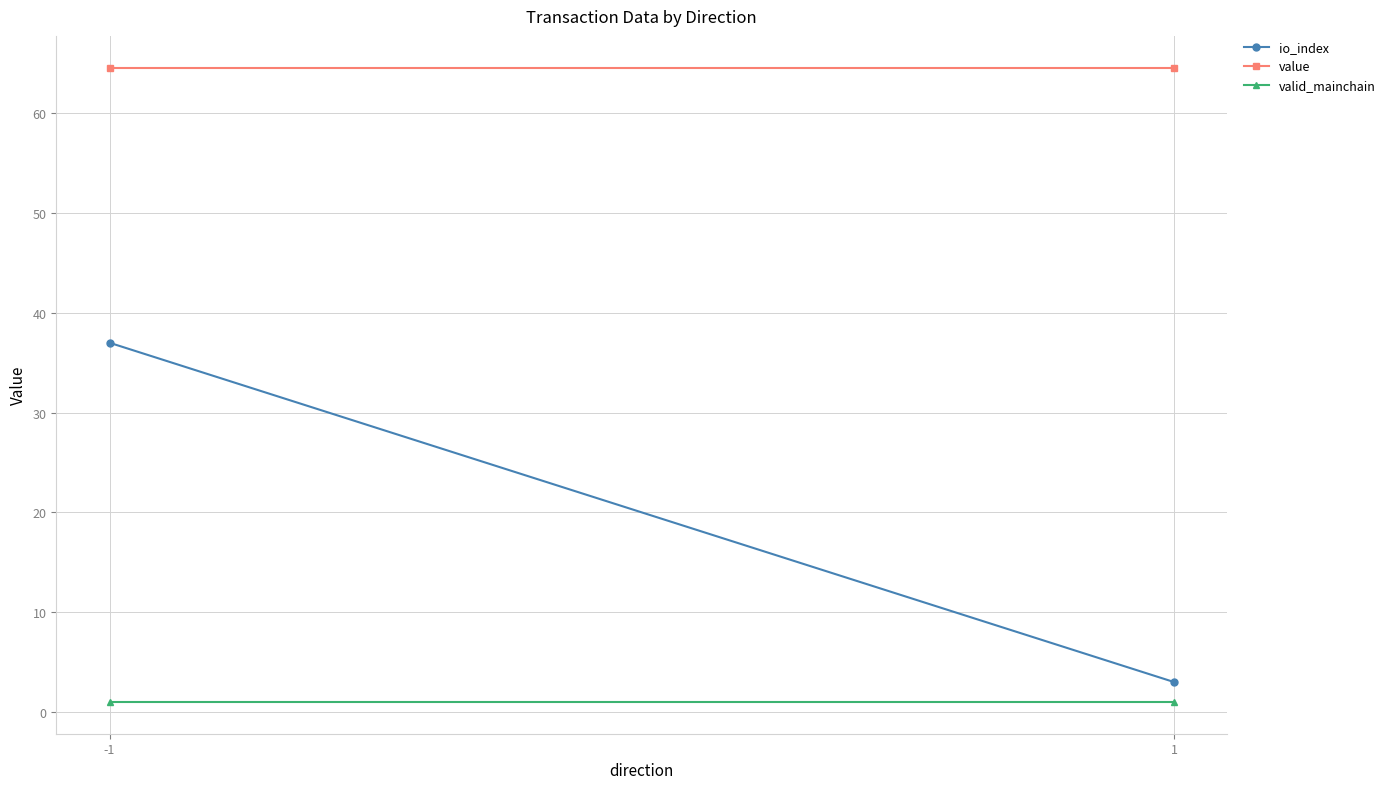

Reading right to left, what are all the values shown in this chart?

io_index: 1=3.0	-1=37.0
value: 1=64.6	-1=64.6
valid_mainchain: 1=1.0	-1=1.0